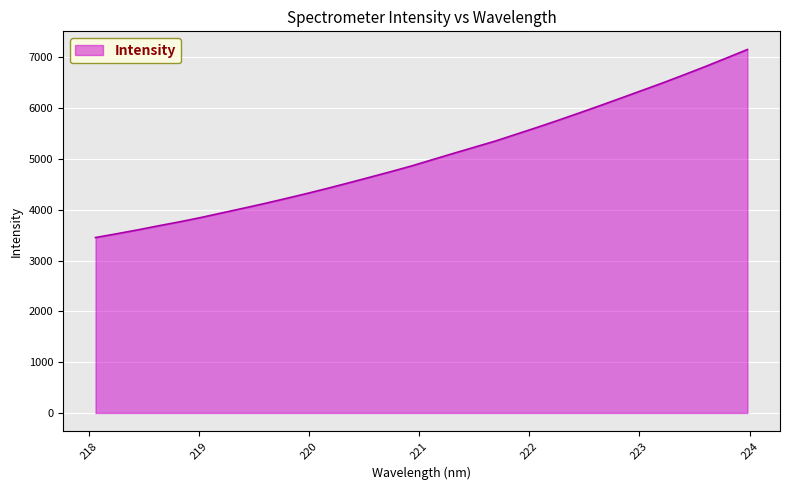

What is the maximum value shown in the chart?

7157.2